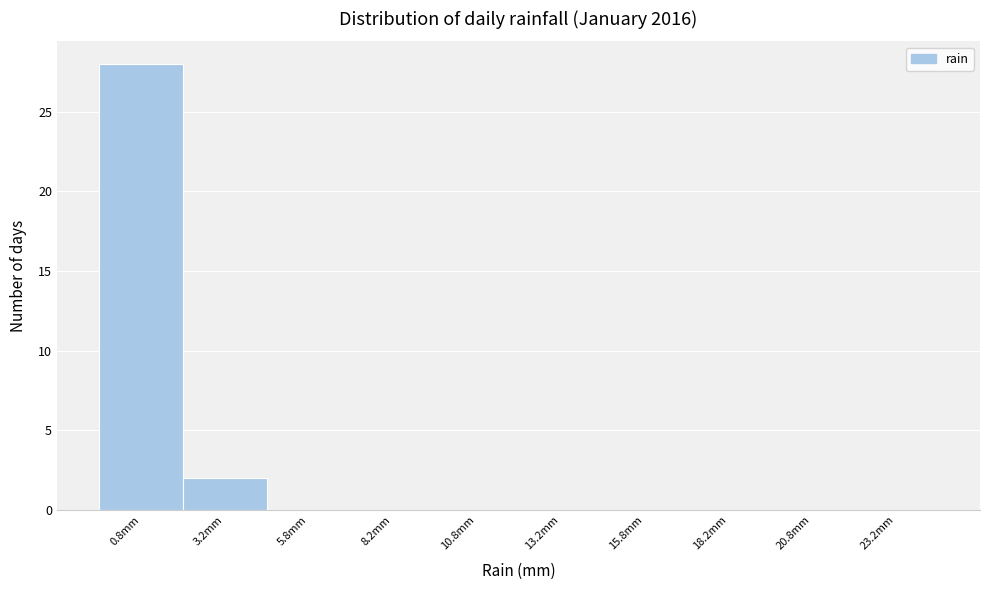

Reading left to right, transcribe this chart: for each bar, give the range it covers on the x-axis and its height. The values are not printed on the chart, so give them approximately, as read against the axis.

-0.5 to 2.0: 28
2.0 to 4.5: 2
4.5 to 7.0: 0
7.0 to 9.5: 0
9.5 to 12.0: 0
12.0 to 14.5: 0
14.5 to 17.0: 0
17.0 to 19.5: 0
19.5 to 22.0: 0
22.0 to 24.5: 0